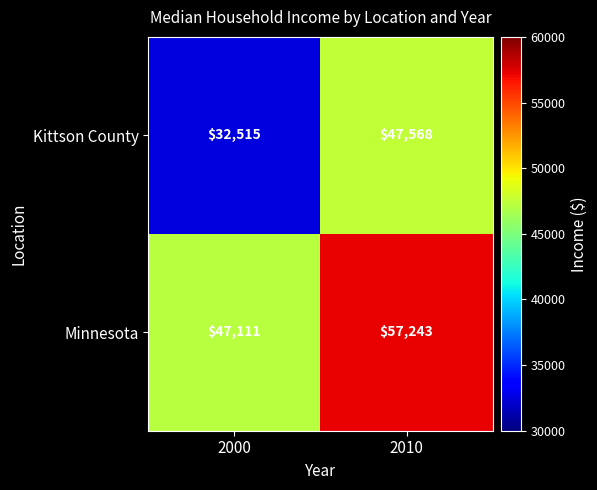

What is the difference between the highest and lowest values at 2000?

14596